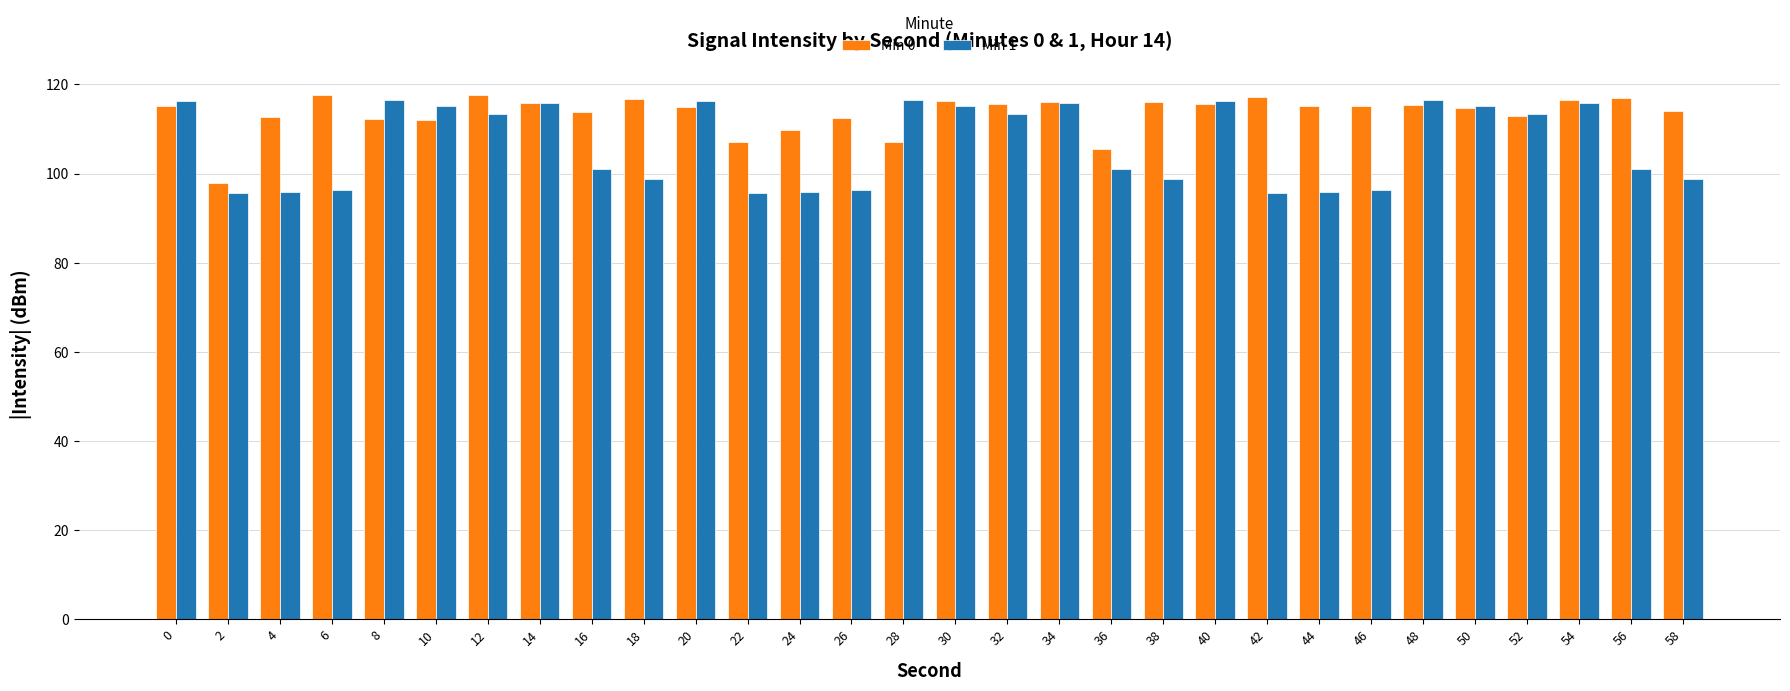

List the series in order of their overall mean, highest first.

Min 0, Min 1